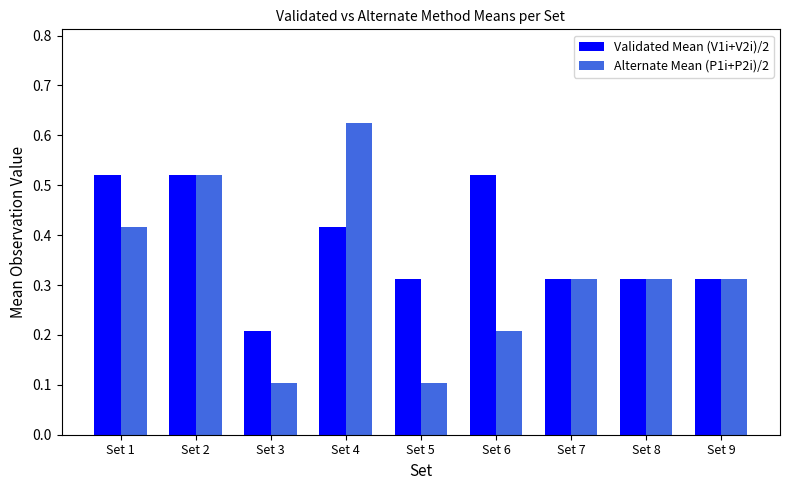

Rank the series by their average value, from lowest to highest.

Alternate Mean (P1i+P2i)/2, Validated Mean (V1i+V2i)/2